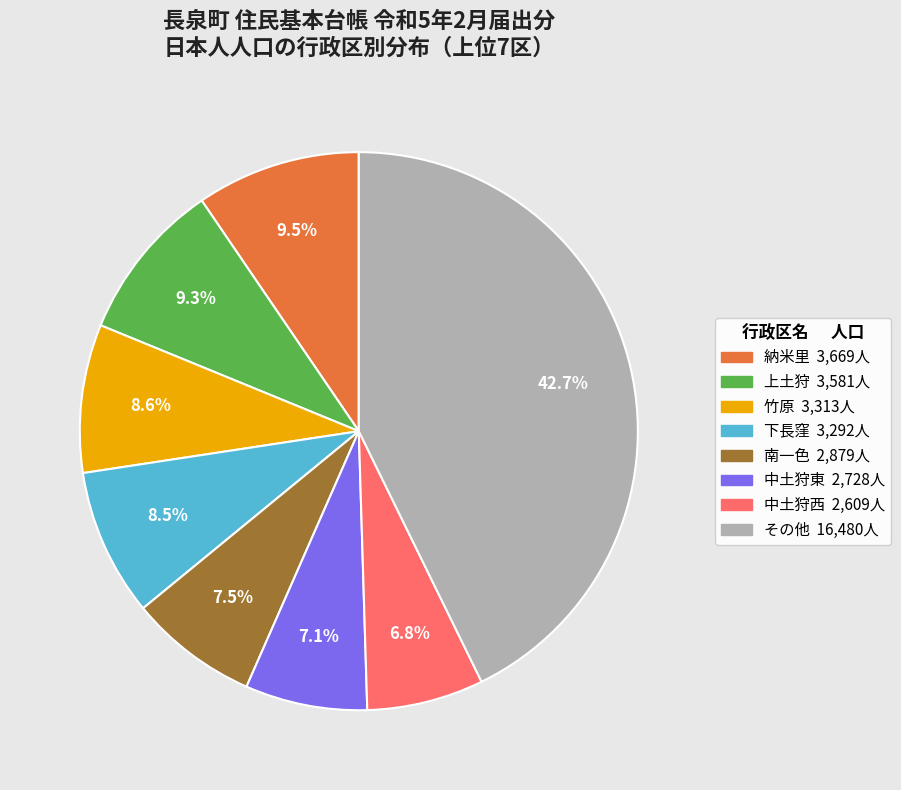

Does any single category account for the majority?

No